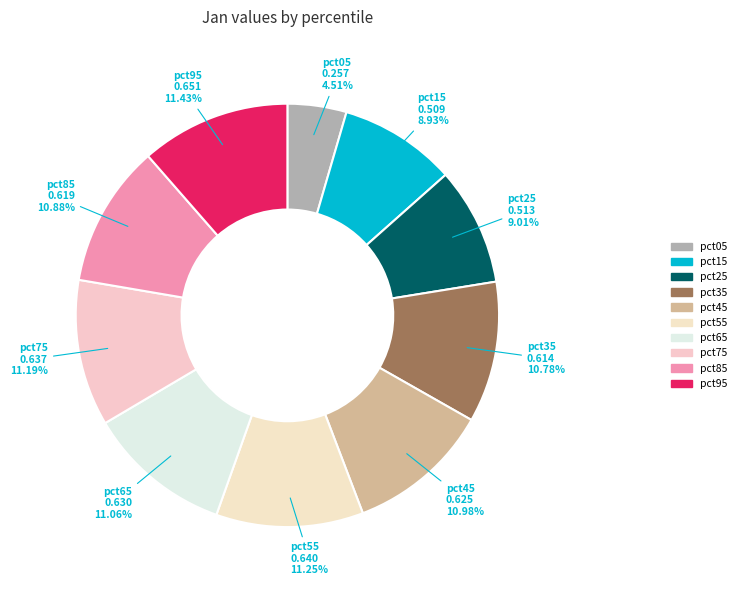

To the nearest percent, what portion does pct05 represent?

5%